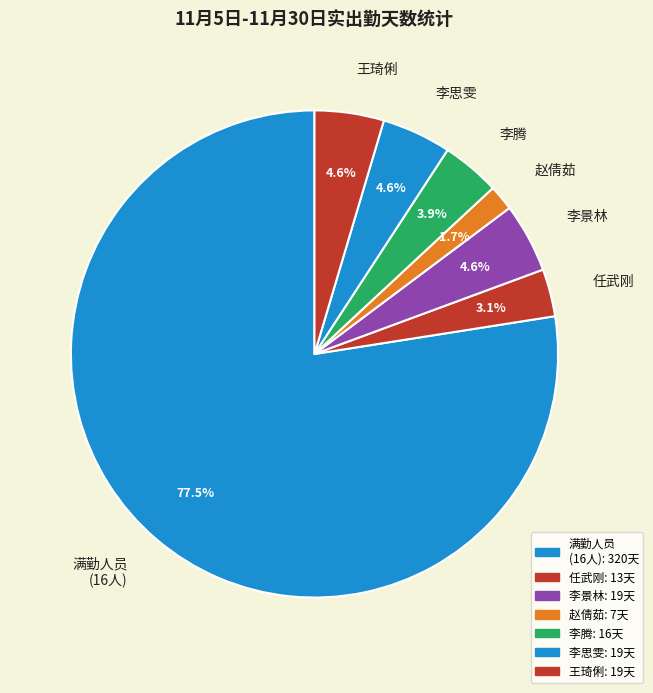

How many slices are in this pie chart?

7